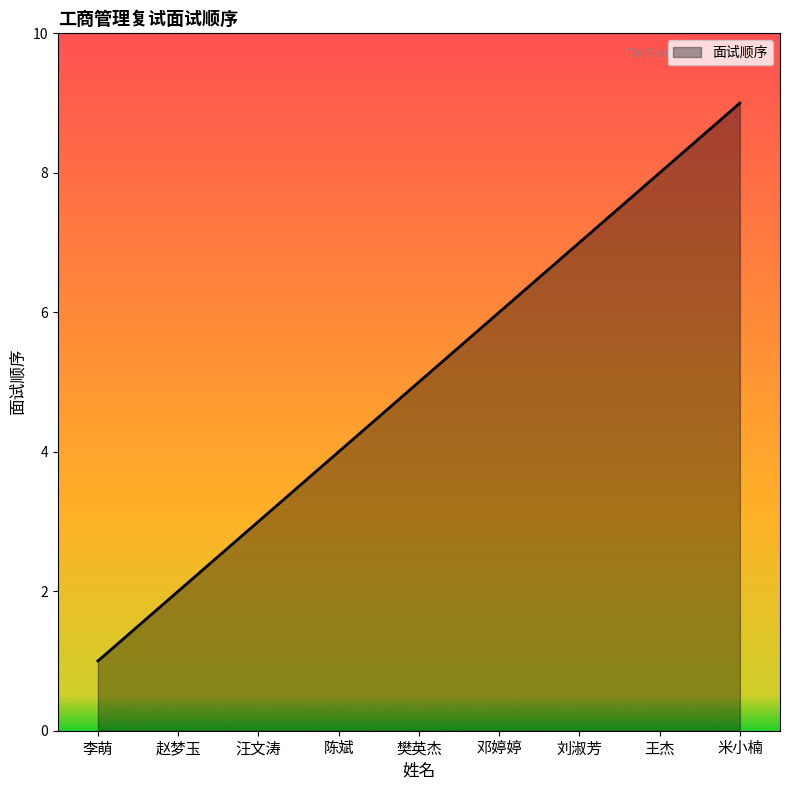

List the labels in order of value, largest first.

米小楠, 王杰, 刘淑芳, 邓婷婷, 樊英杰, 陈斌, 汪文涛, 赵梦玉, 李萌